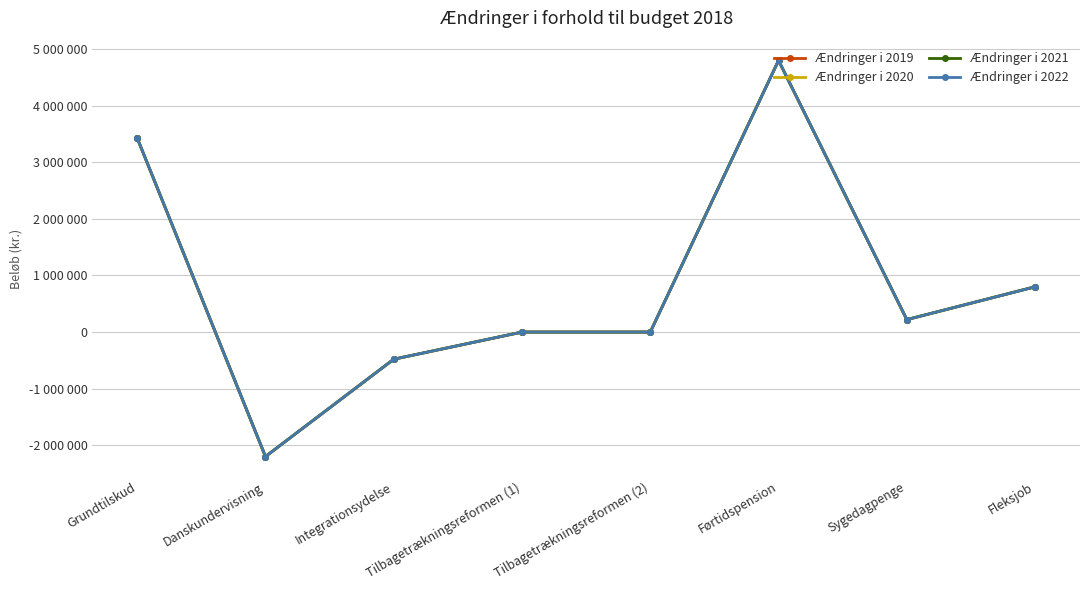

Is this an area chart (filled region under the line)?

No